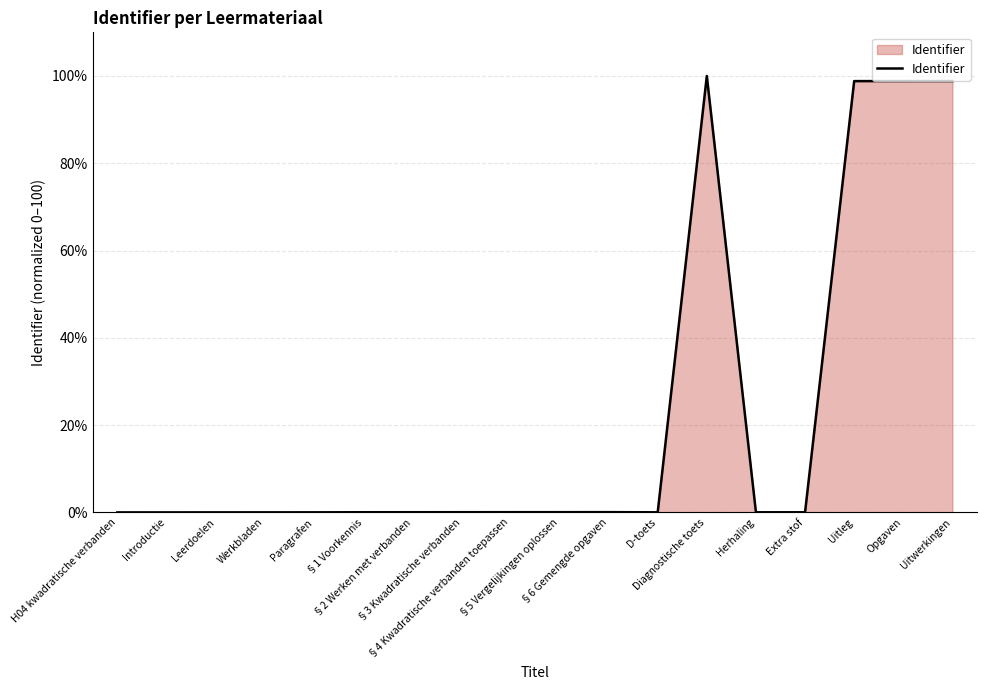

What is the maximum value shown in the chart?

100.0